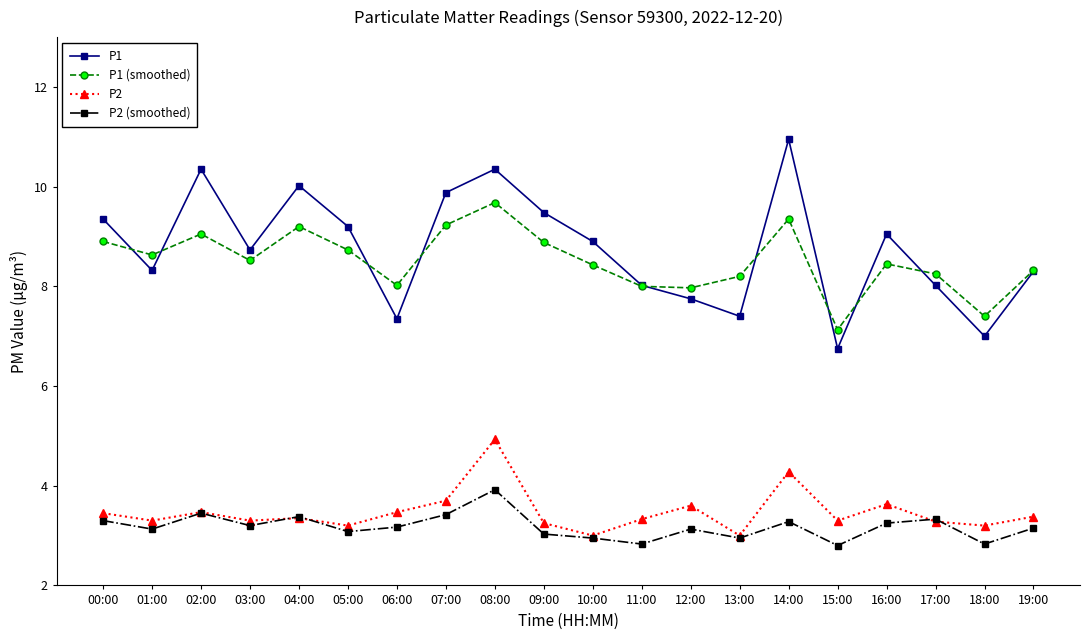

What is the sum of all P1 values?

175.2